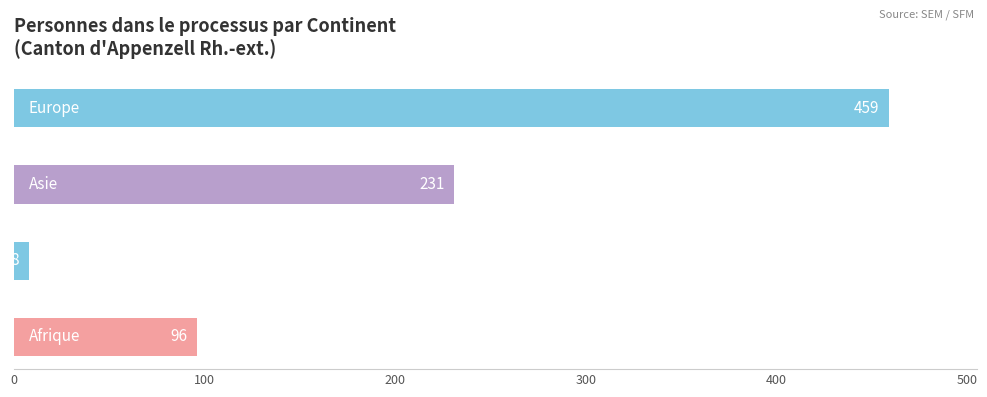

What is the smallest value displayed?

8